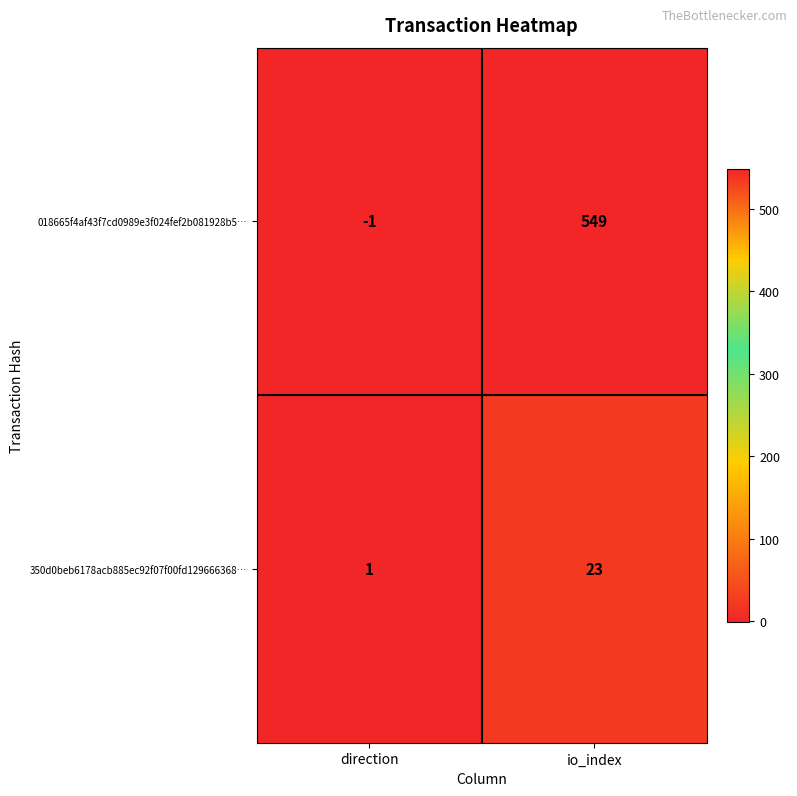

Which series has the widest spread of values?

018665f4af43f7cd0989e3f024fef2b081928b5…